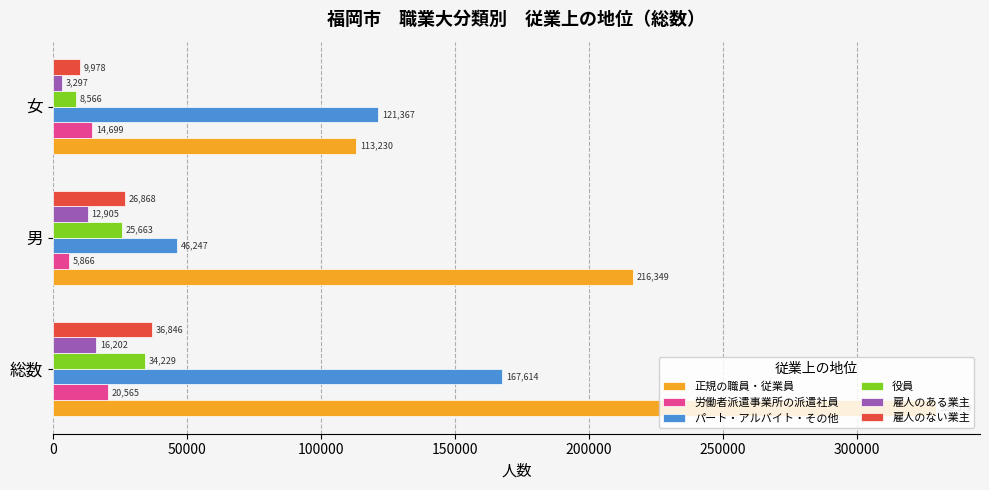

The value of パート・アルバイト・その他 at 総数 is 83379. True or false?

False